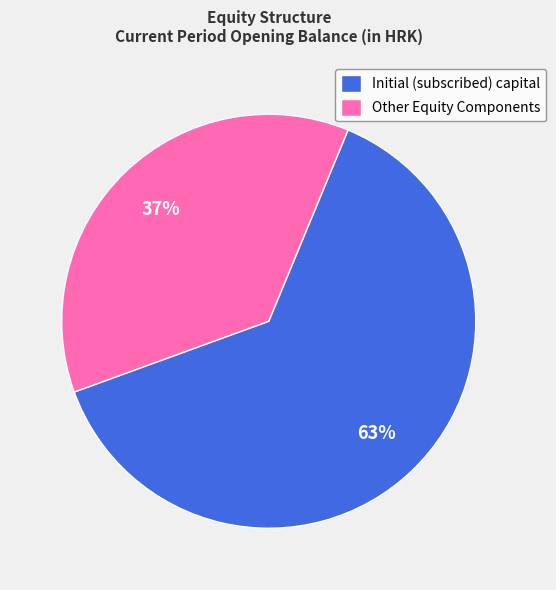

True or false: Initial (subscribed) capital accounts for 53% of the total.

False